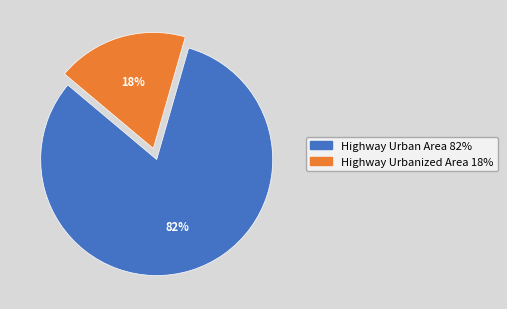

Is it true that Highway Urban Area is 82% of the pie?

True